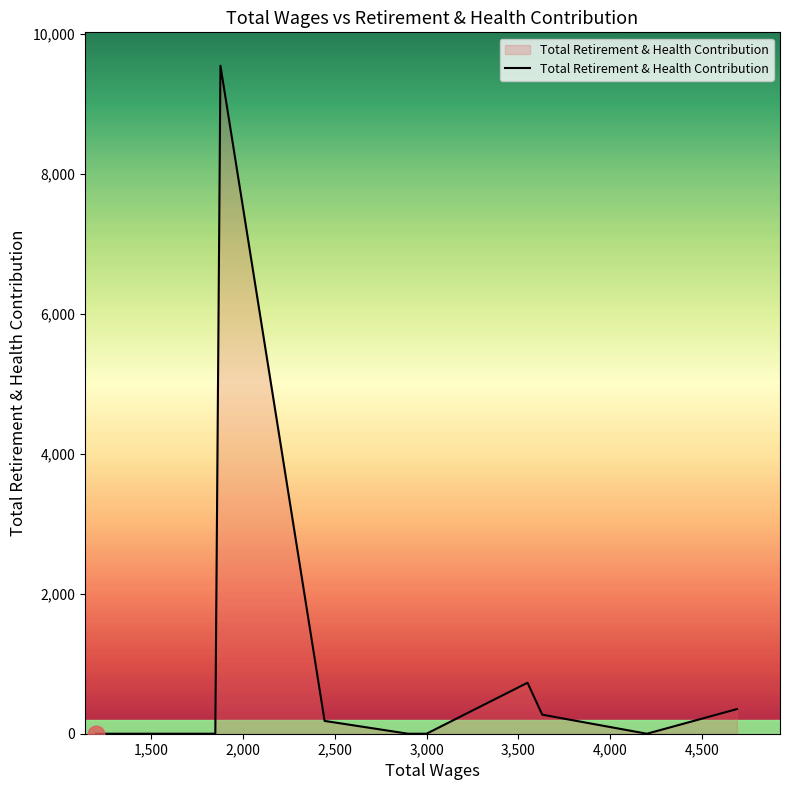

What is the difference between the maximum and minimum values?

9542